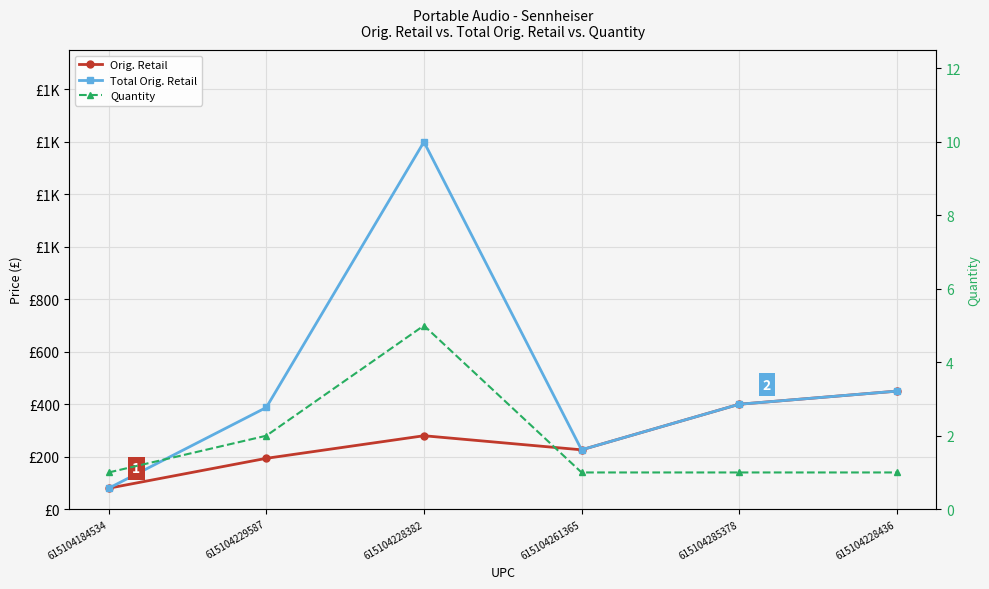

True or false: Quantity and Total Orig. Retail cross at least once.

False